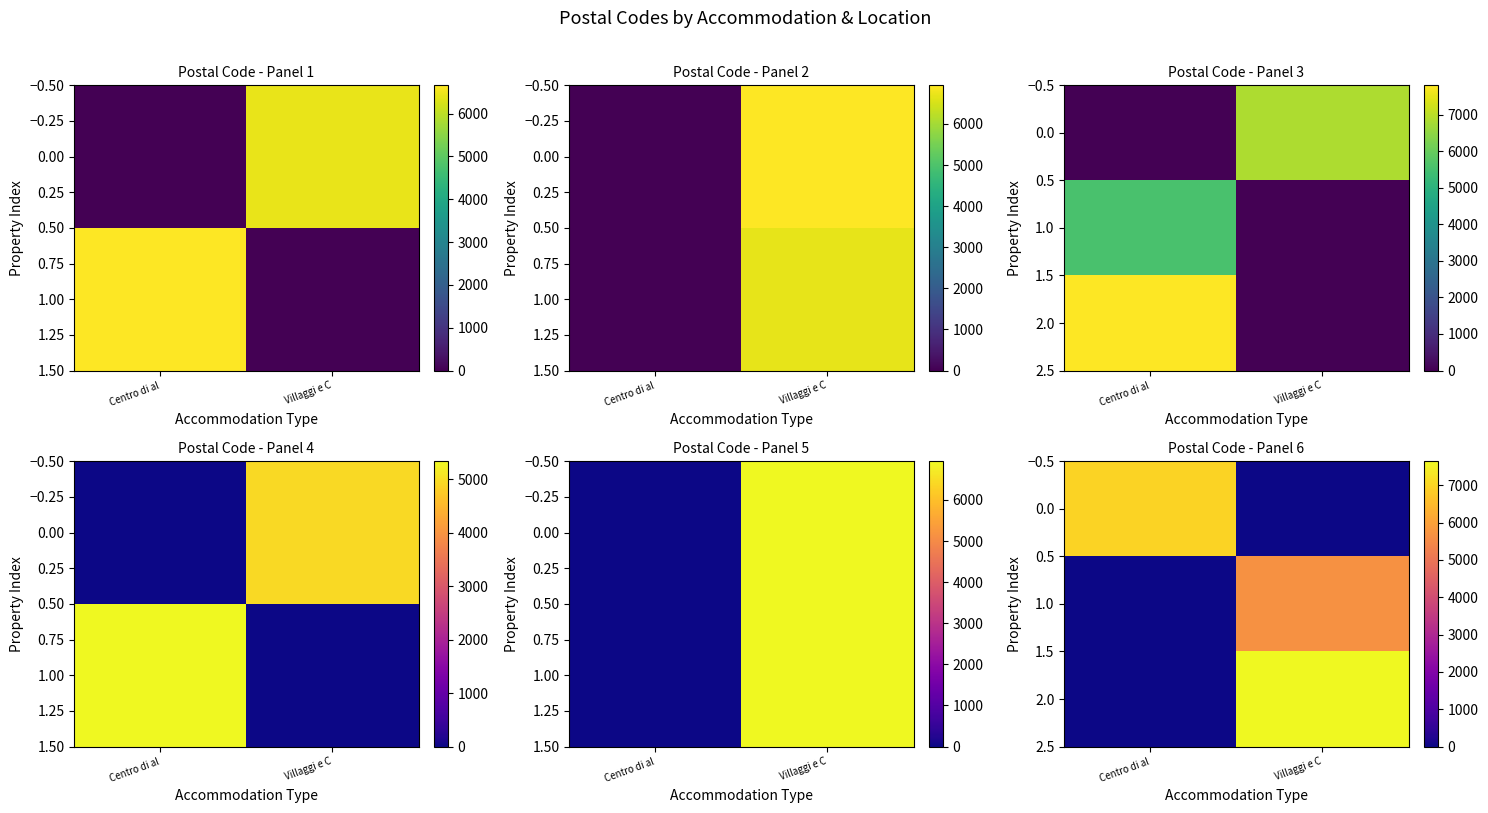

How many series are shown in this chart?

3